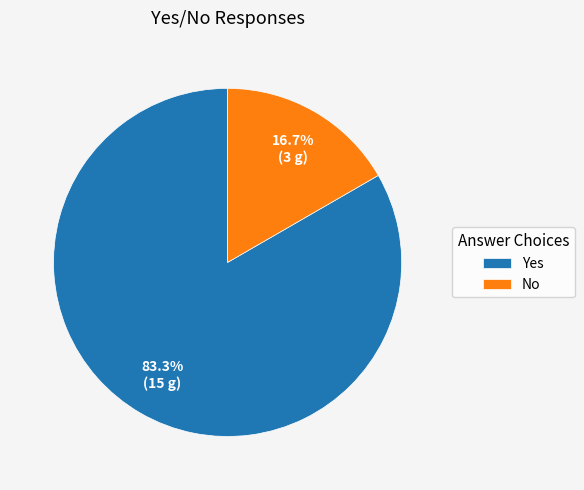

How many slices are in this pie chart?

2